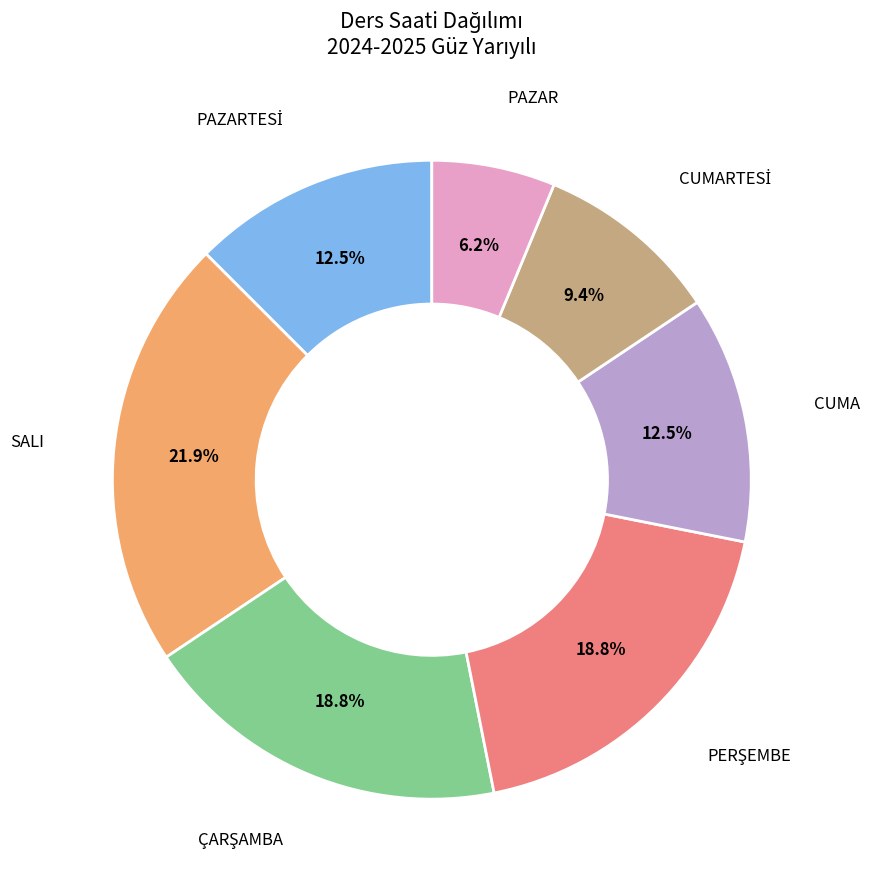

Approximately how many times larger is the value at PAZAR compared to SALI?

0.3